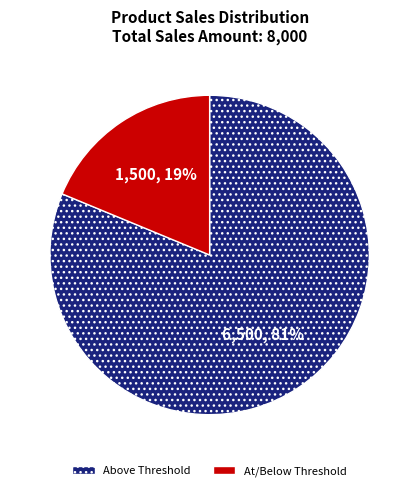

What is the largest slice in the pie chart?

Above Threshold